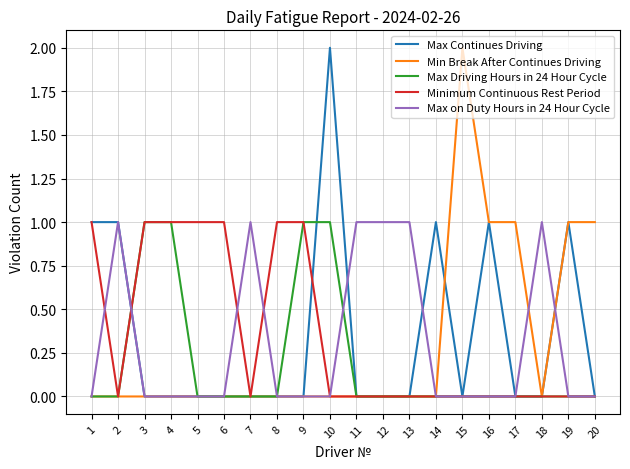

At which category is the sum across all series the highest?

10